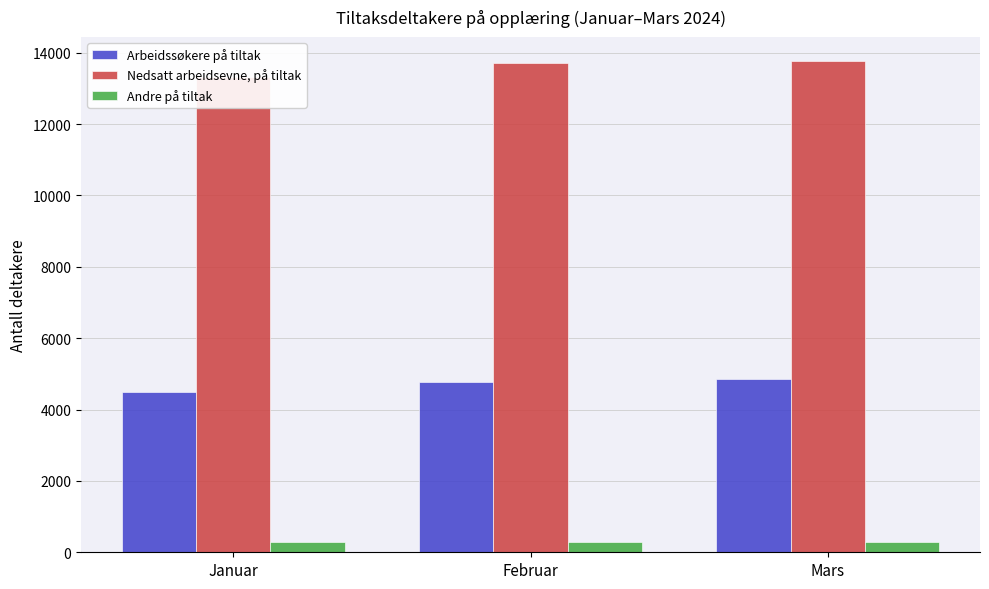

How many bars are there in each group?

3